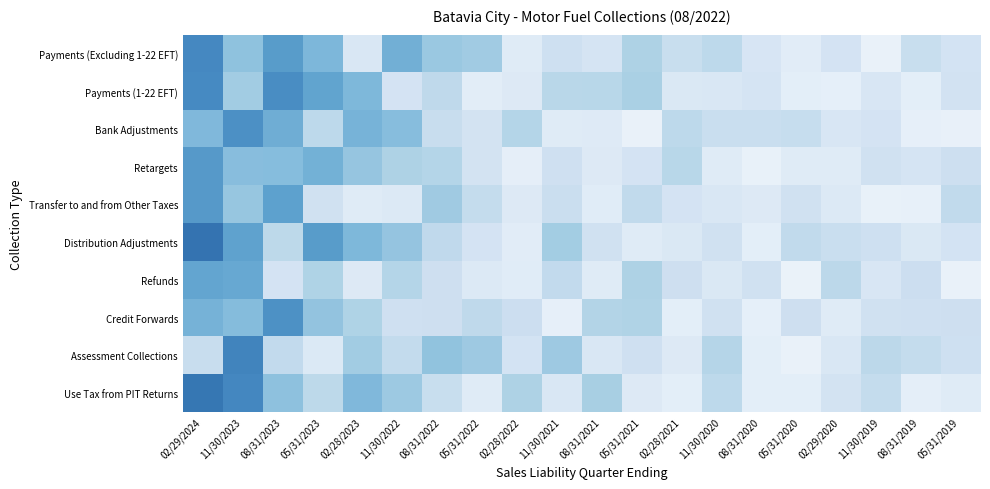

What is the smallest value displayed?

0.1